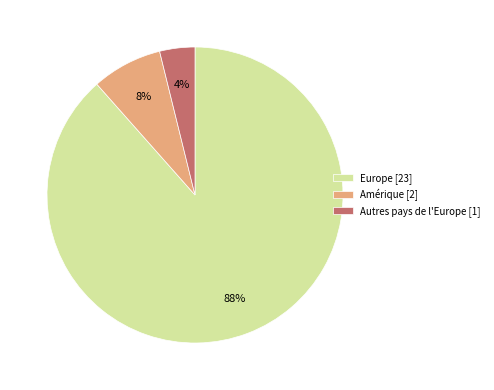

What is the majority slice?

Europe [23]